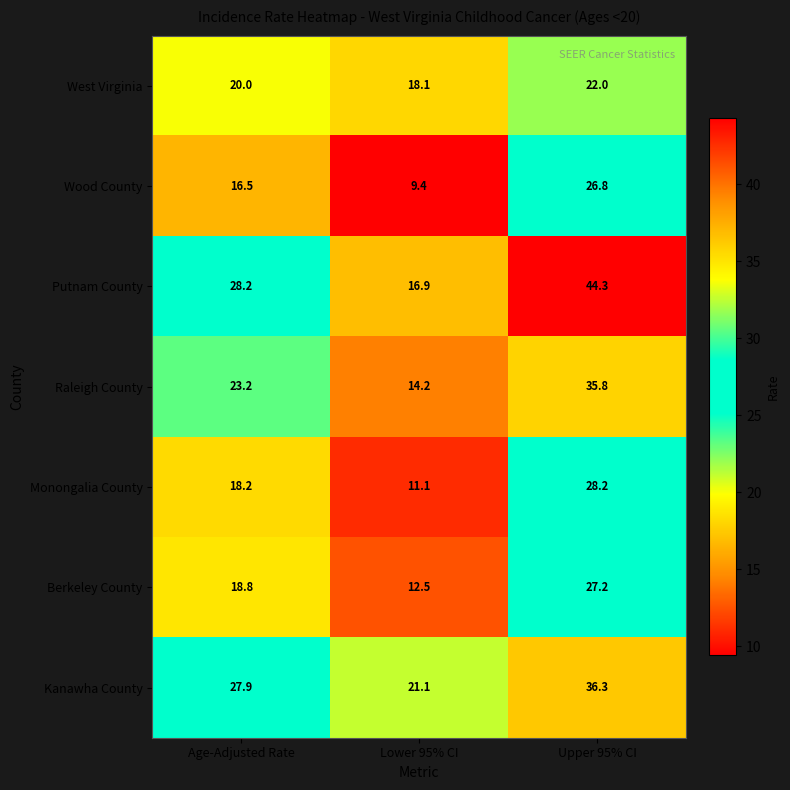

Which series changed the most between Age-Adjusted Rate and Lower 95% CI?

Putnam County